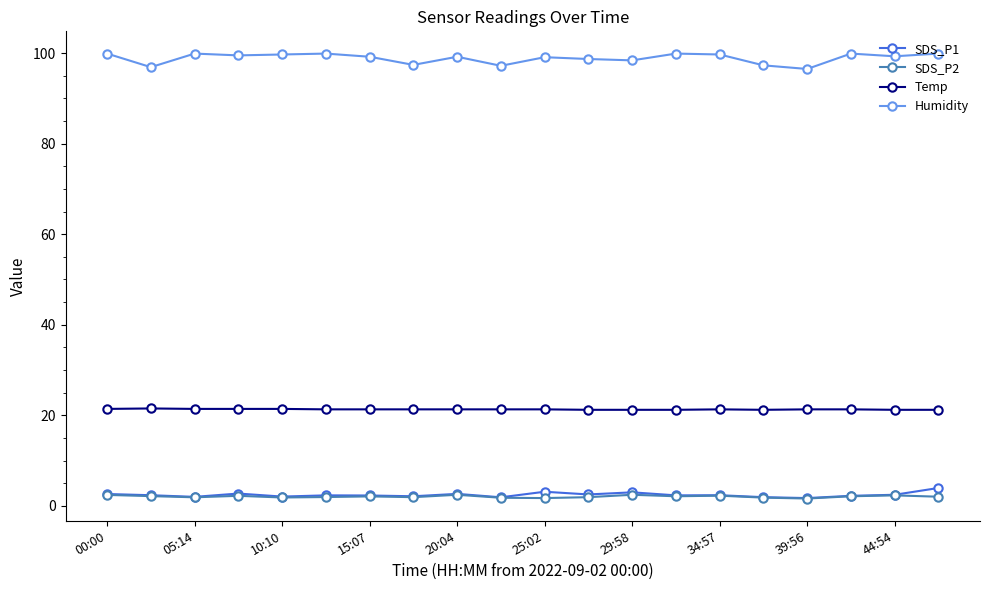

Count the number of data series in this chart.

4